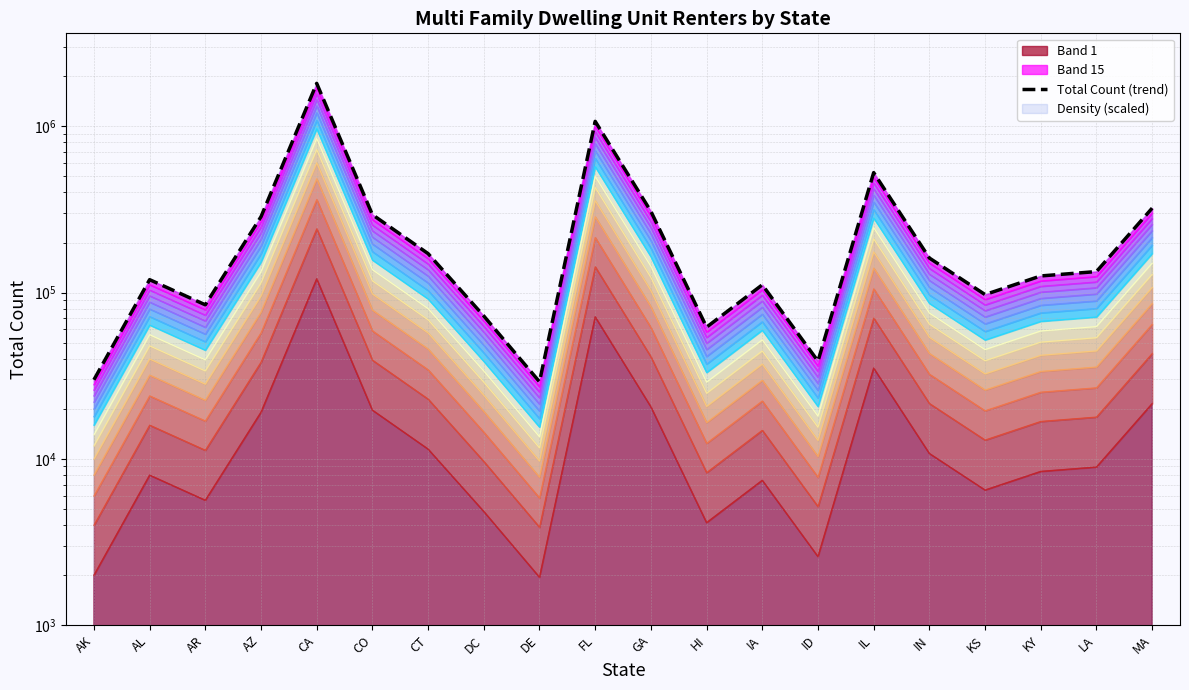

What is the minimum value shown in the chart?

29055